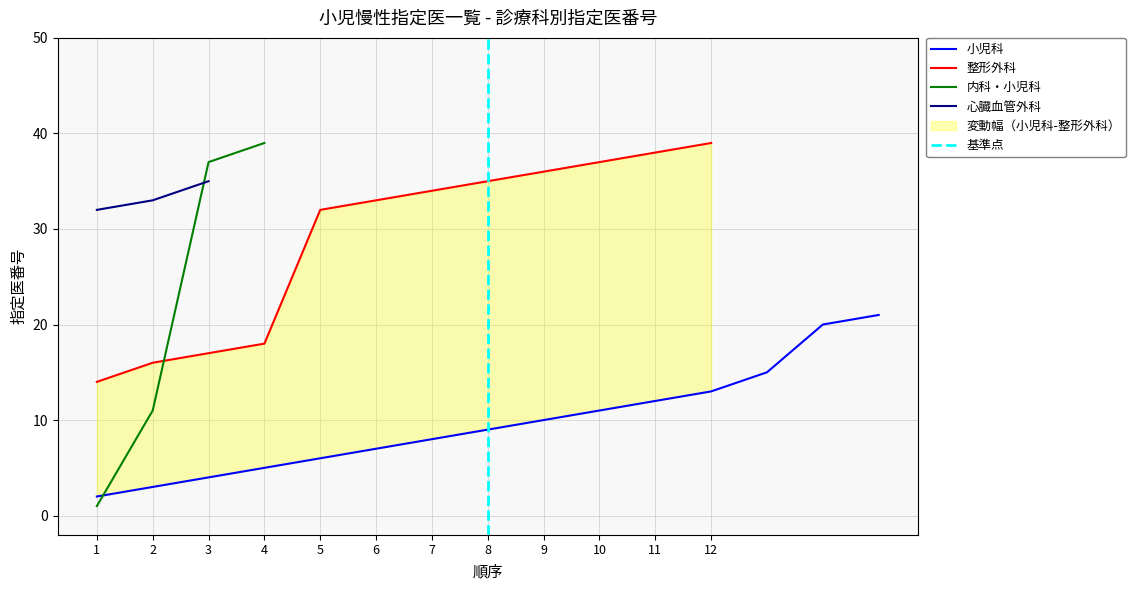

The value of 小児科 at 9 is 17. True or false?

False